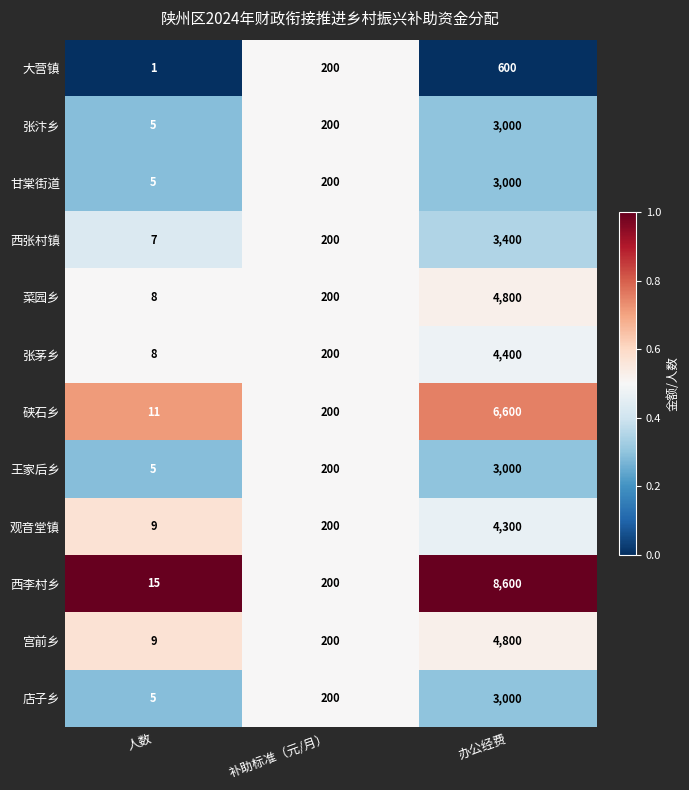

What is the sum of the 菜园乡 values at 人数 and 办公经费?

4808